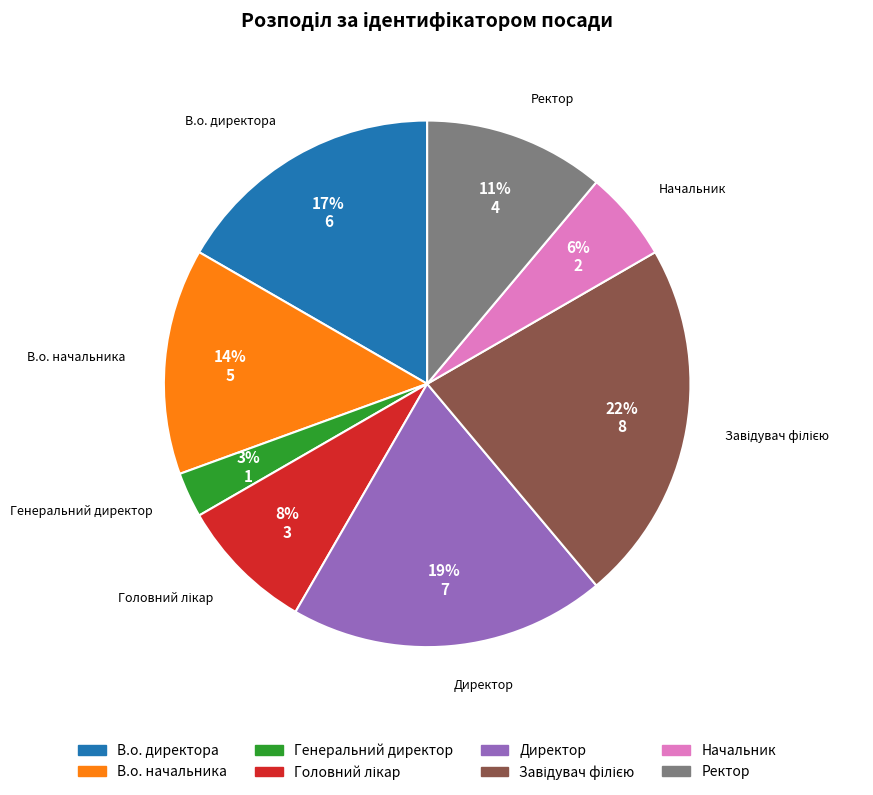

Which category has the smallest portion of the pie?

Генеральний директор